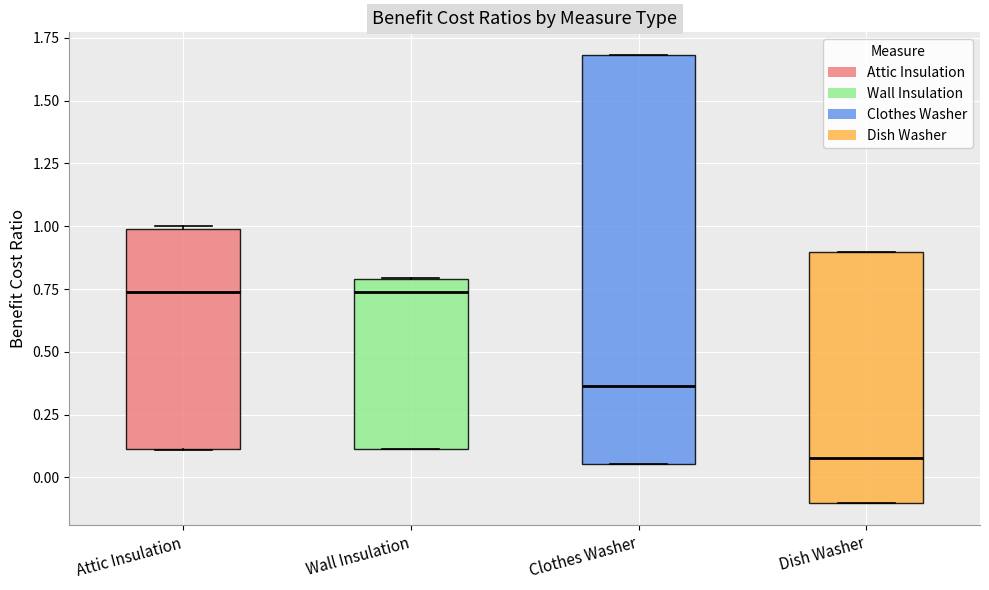

Which box's median line is the lowest?

Dish Washer